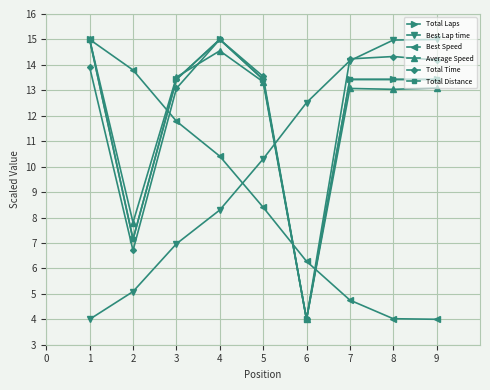

Does the chart have visible grid lines?

Yes